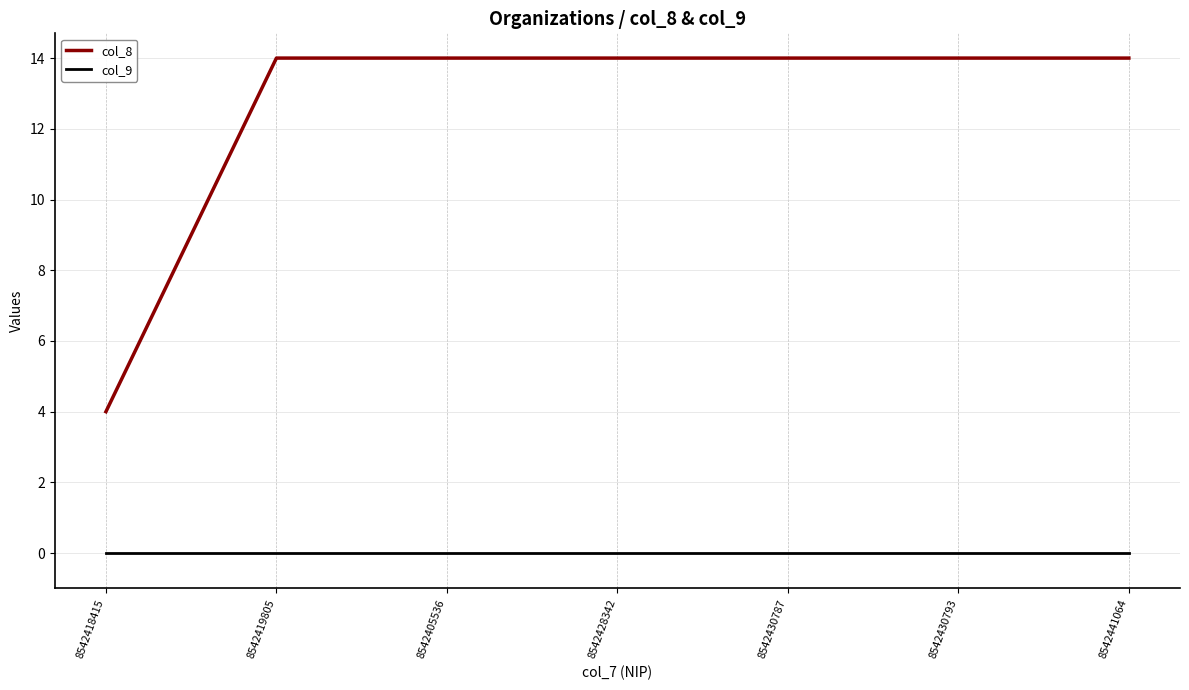

What is the maximum value shown in the chart?

14